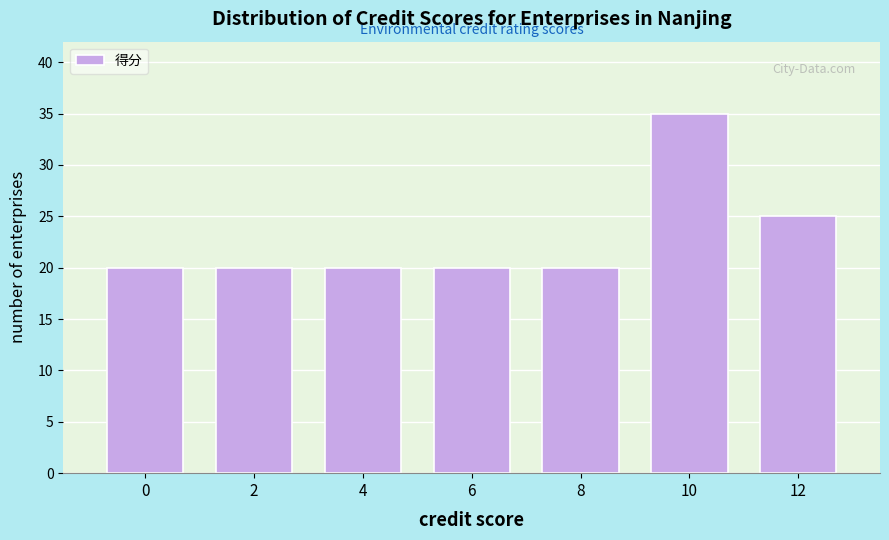

Reading left to right, what are all the values shown in this chart?

20	20	20	20	20	35	25